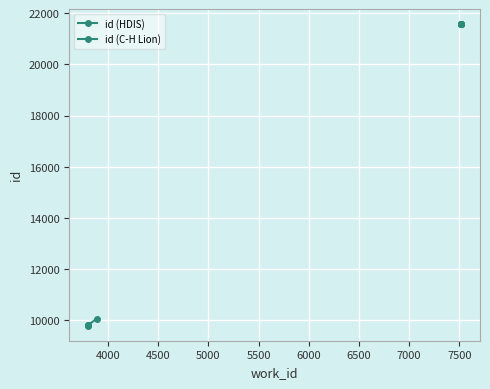

What is the difference between the maximum and minimum values?

11776